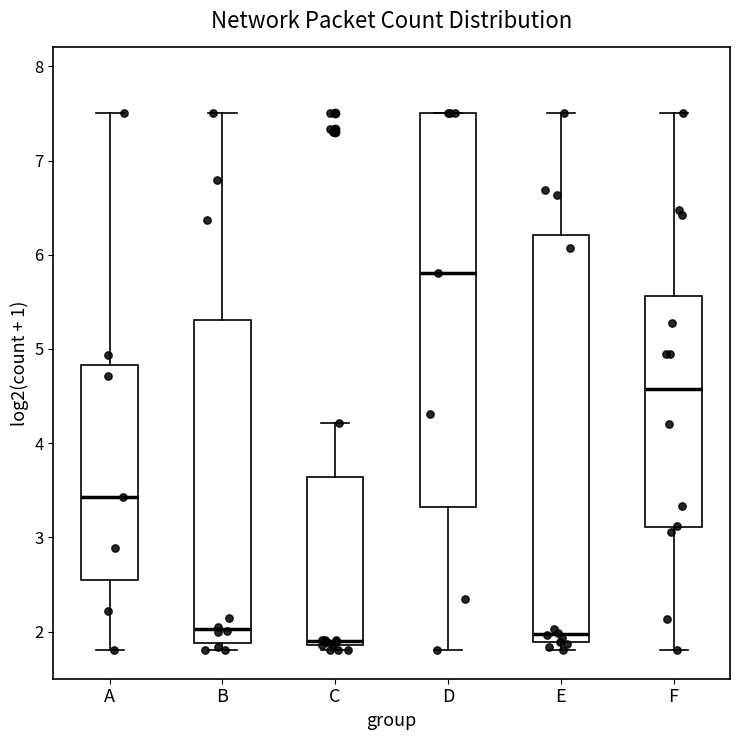

Reading left to right, read every box against the y-axis: the position of its median line, the range the box covers, and the ends of its whiskers. The values are not printed on the chart, so give them approximately, as read against the axis.

A: median 3.4, box 2.6 to 4.8, whiskers 1.8 to 7.5
B: median 2.0, box 1.9 to 5.3, whiskers 1.8 to 7.5
C: median 1.9 (just above the box's lower edge), box 1.9 to 3.6, whiskers 1.8 to 4.2
D: median 5.8, box 3.3 to 7.5, whiskers 1.8 to 7.5
E: median 2.0, box 1.9 to 6.2, whiskers 1.8 to 7.5
F: median 4.6, box 3.1 to 5.6, whiskers 1.8 to 7.5